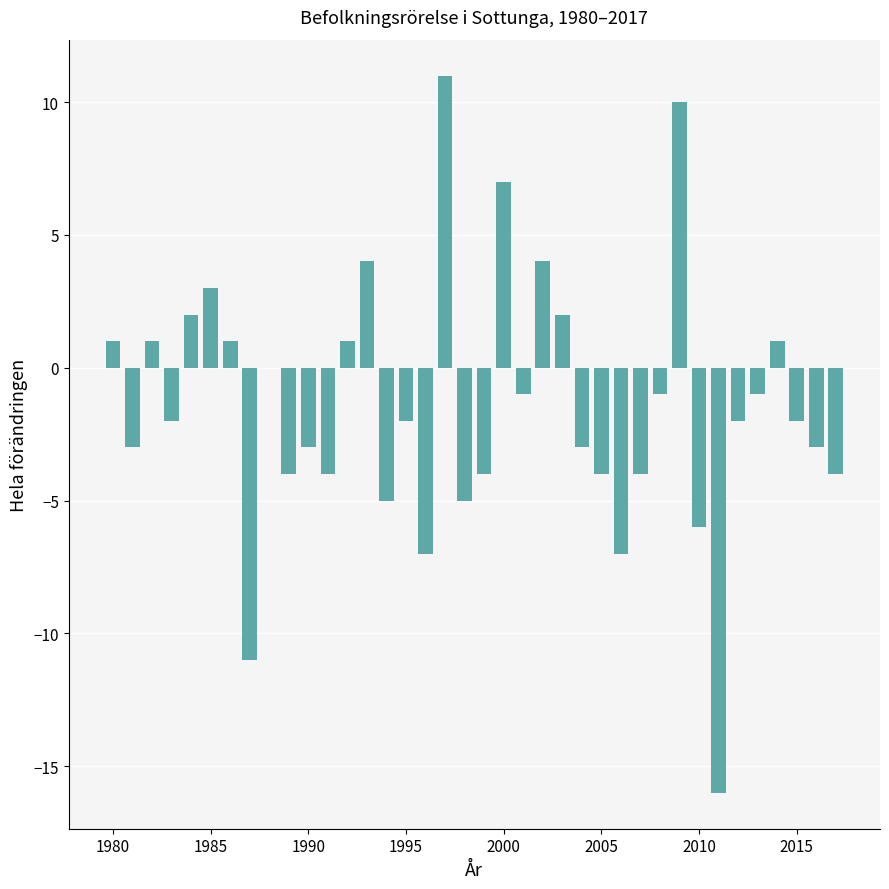

Count the number of data series in this chart.

1